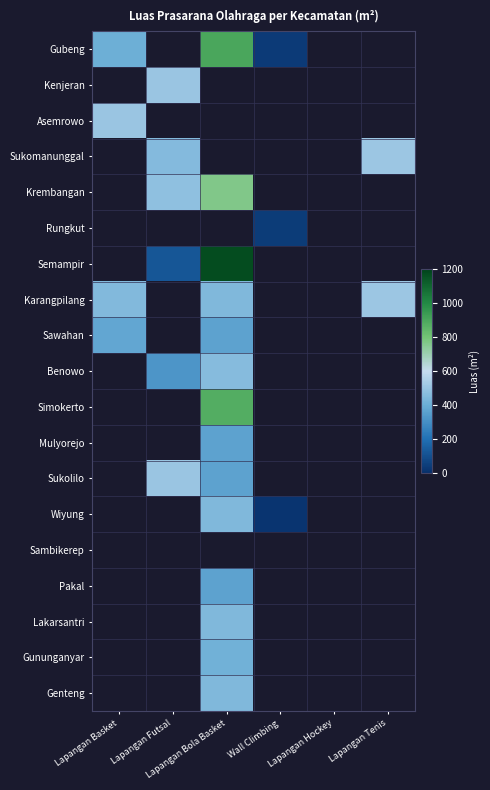

What is the difference between the highest and lowest values at Wall Climbing?

25.6